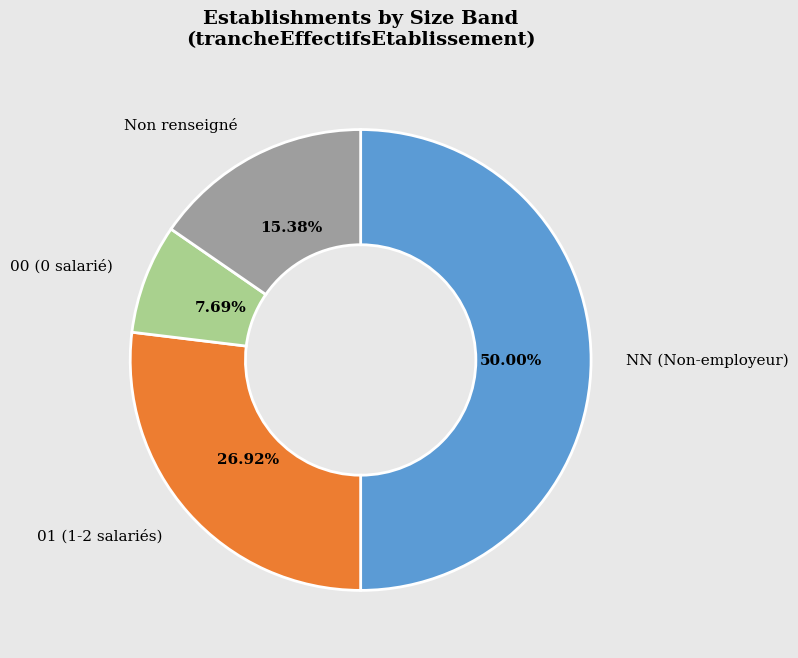

Which category has the biggest portion of the pie?

NN (Non-employeur)